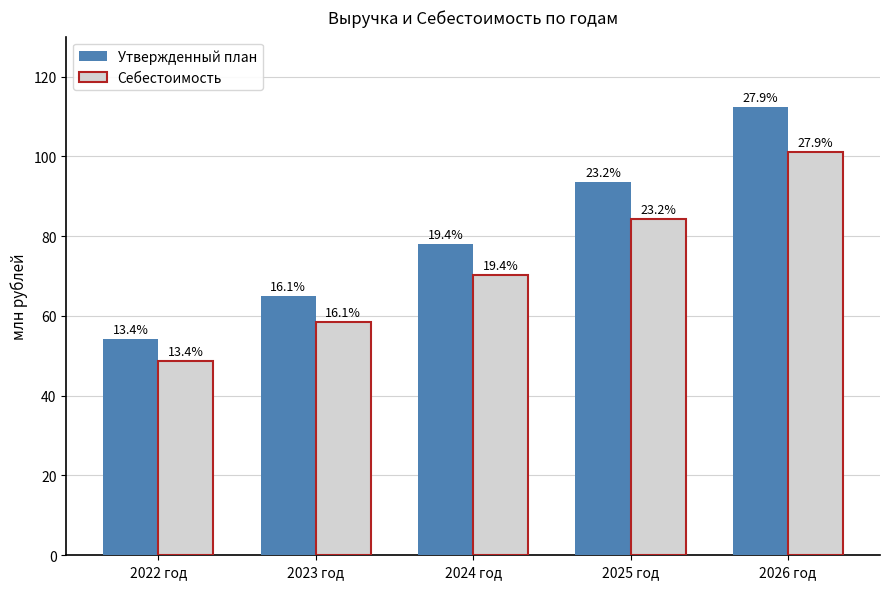

What are all the series names shown in the legend?

Утвержденный план, Себестоимость